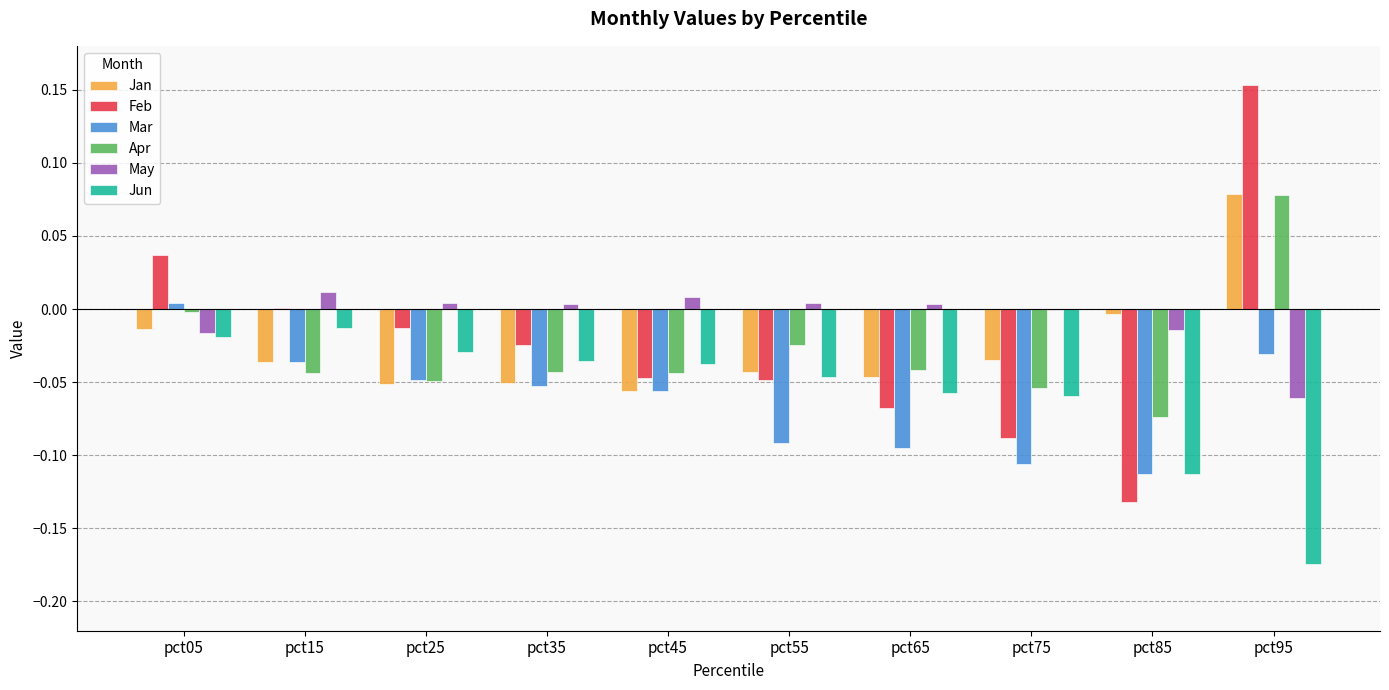

Does the chart contain stacked bars?

No